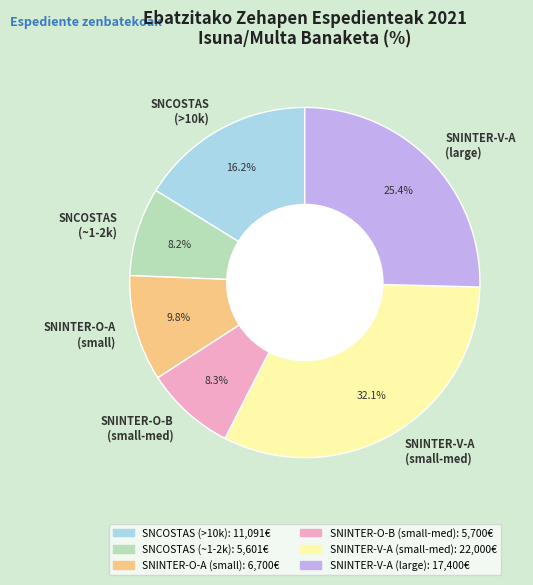

Between SNINTER-V-A (small-med) and SNCOSTAS (~1-2k), which is larger?

SNINTER-V-A (small-med)